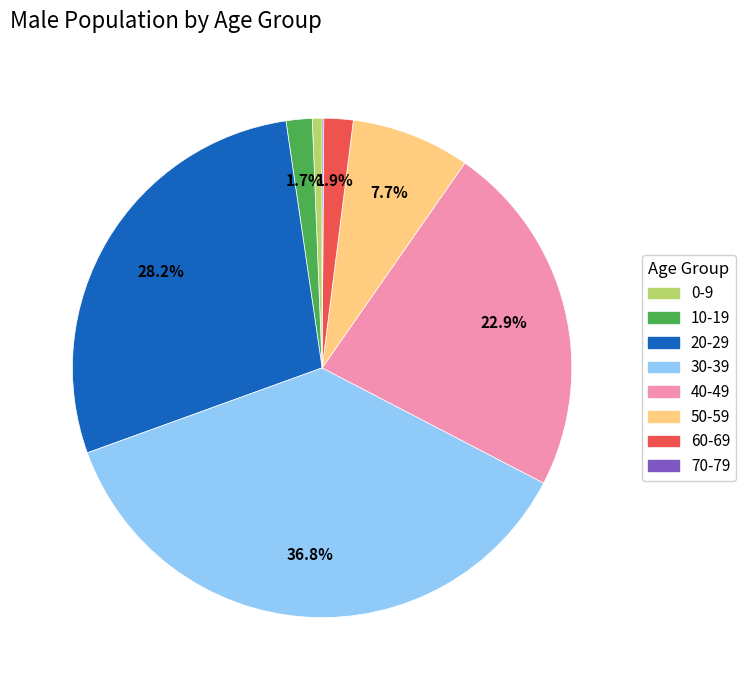

Is there a majority slice in this chart?

No